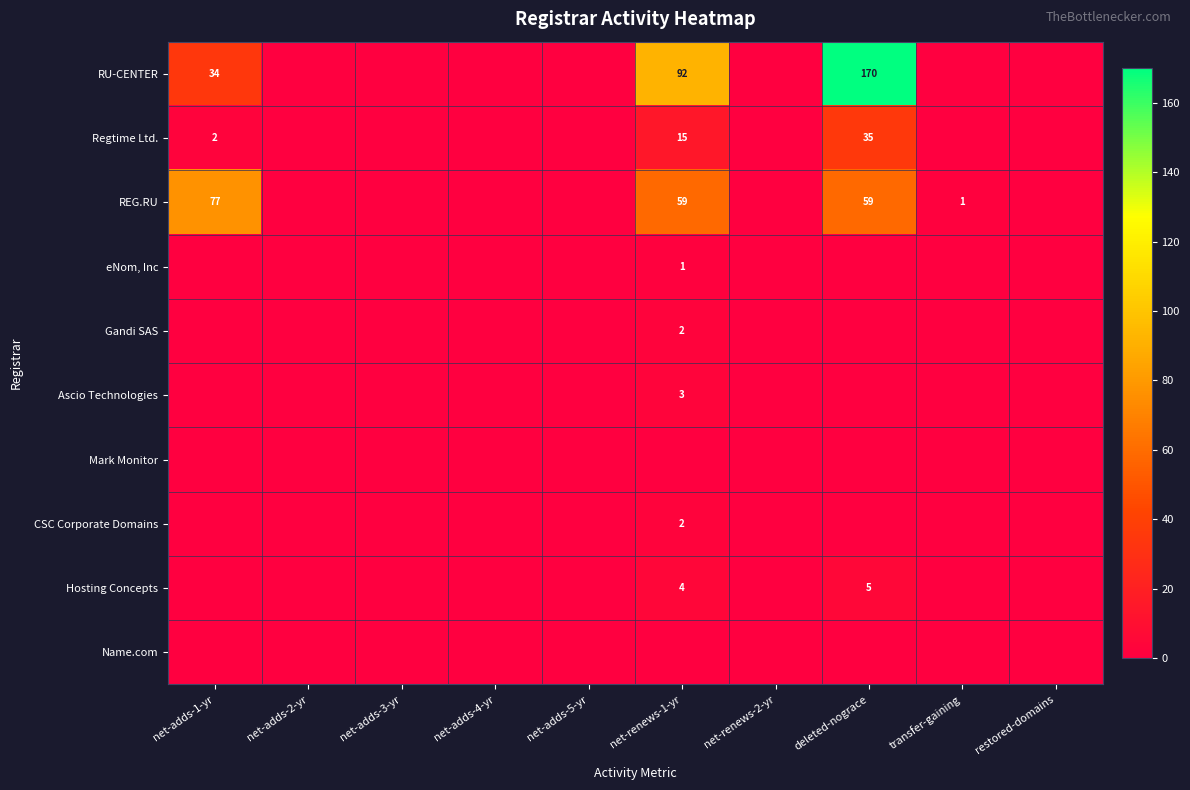

The RU-CENTER series shows 56 at net-renews-1-yr. True or false?

False